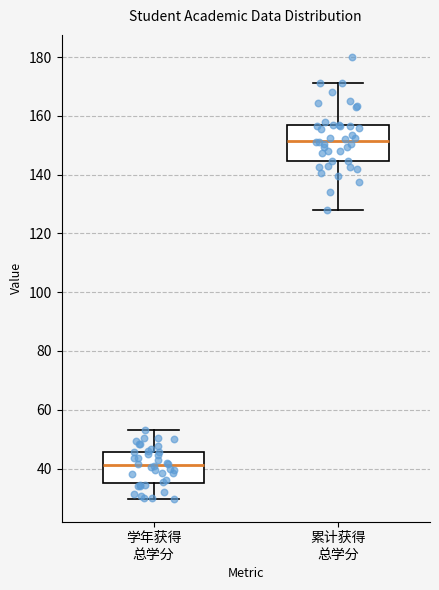

Comparing the boxes themselves (not the whiskers), which one is the tallest?

累计获得 总学分